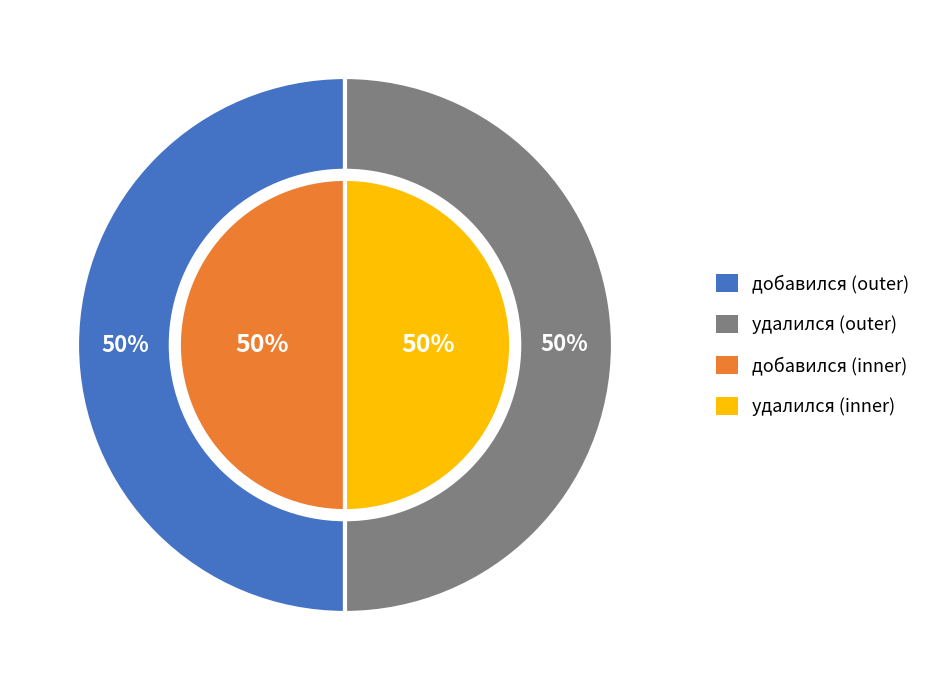

What is the total percentage of удалился and добавился?

100.0%